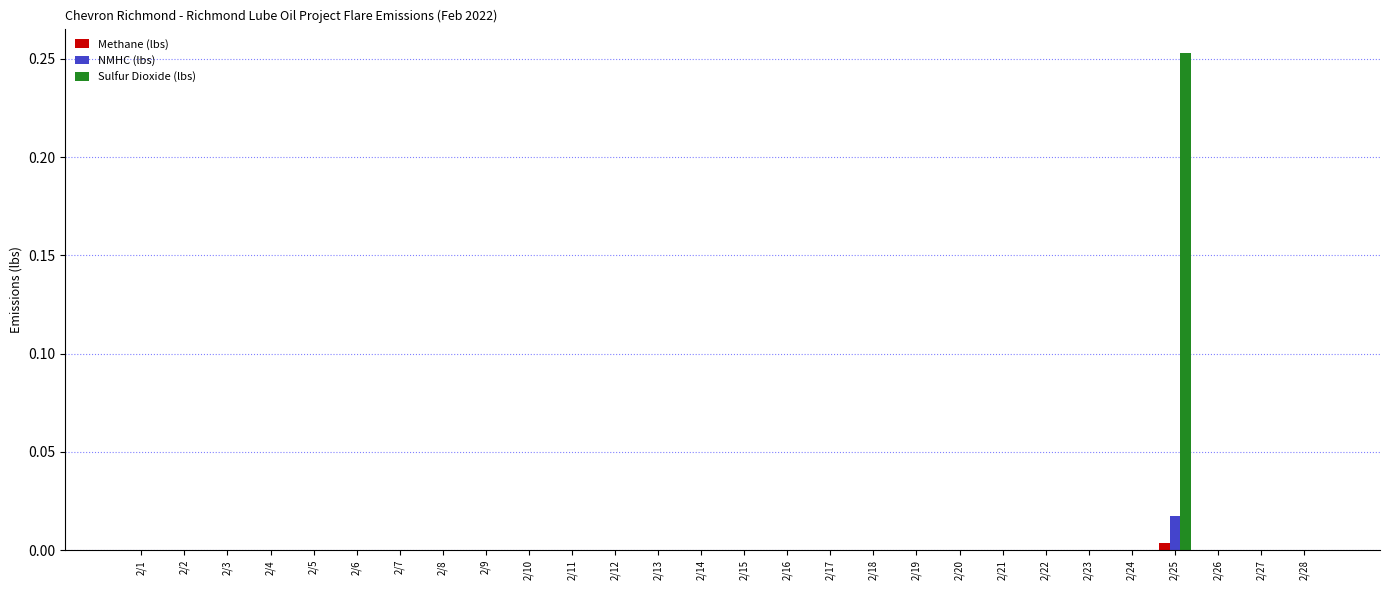

Which category has the highest value in the Sulfur Dioxide (lbs) series?

2/25